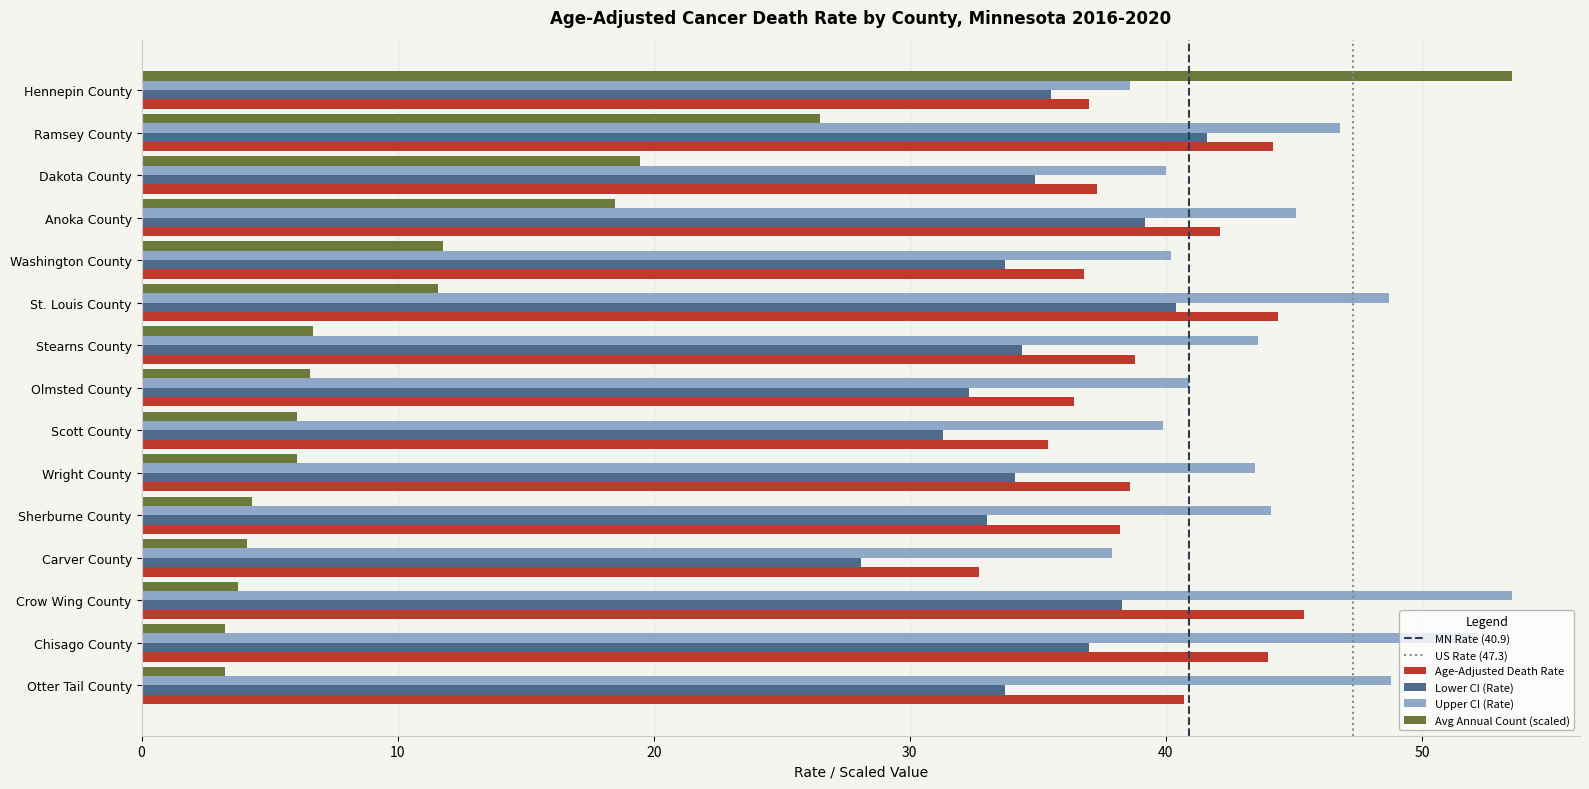

What value does the Age-Adjusted Death Rate series have at Chisago County?

44.0